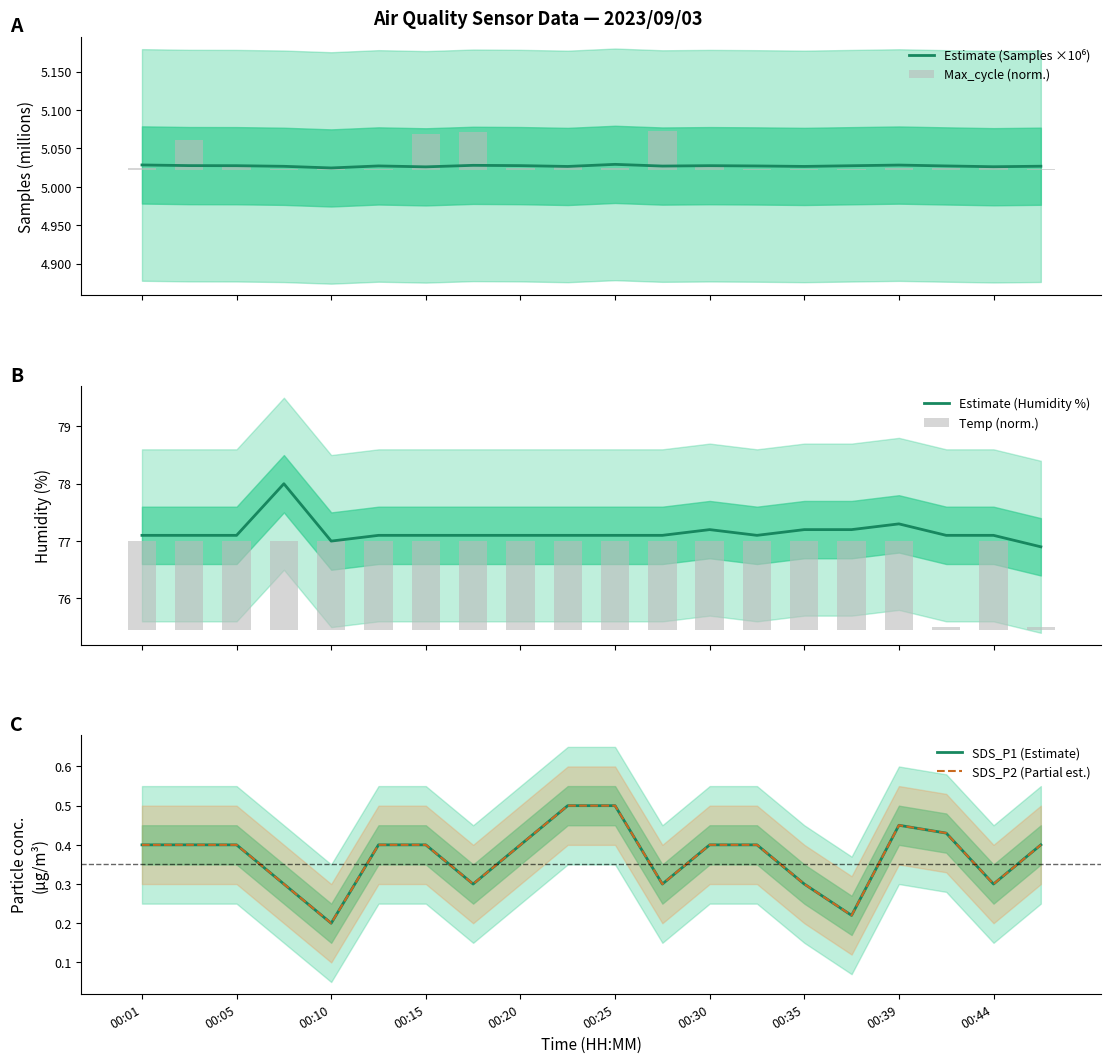

What are all the series names shown in the legend?

Estimate (Samples ×10⁶), Max_cycle (norm.), Estimate (Humidity %), Temp (norm.), SDS_P1 (Estimate), SDS_P2 (Partial est.)